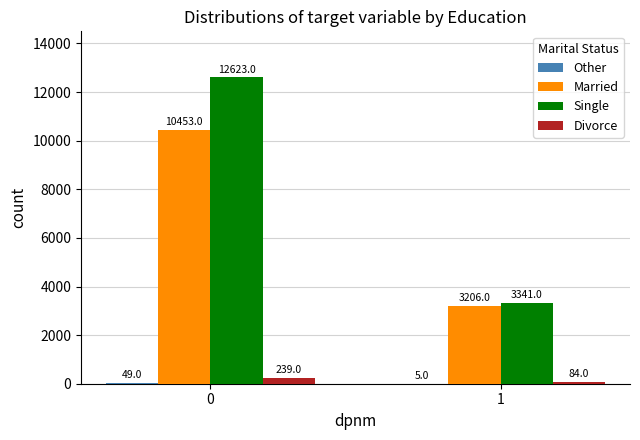

What is the sum of the Single values at 1 and 0?

15964